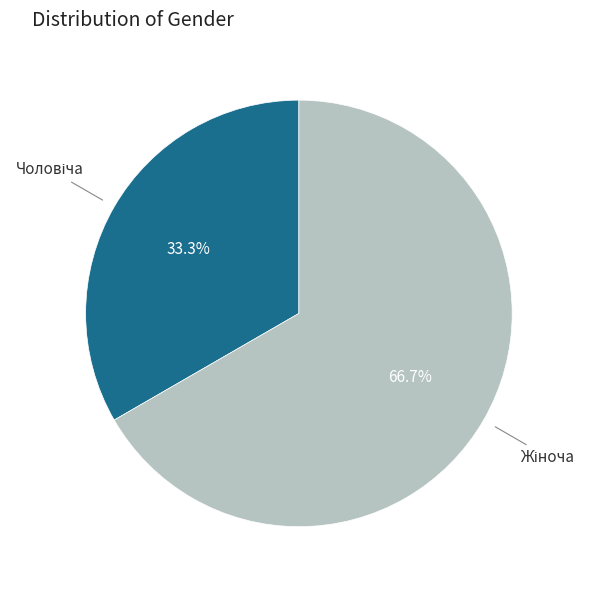

Is there any slice that represents more than half of the pie?

Yes